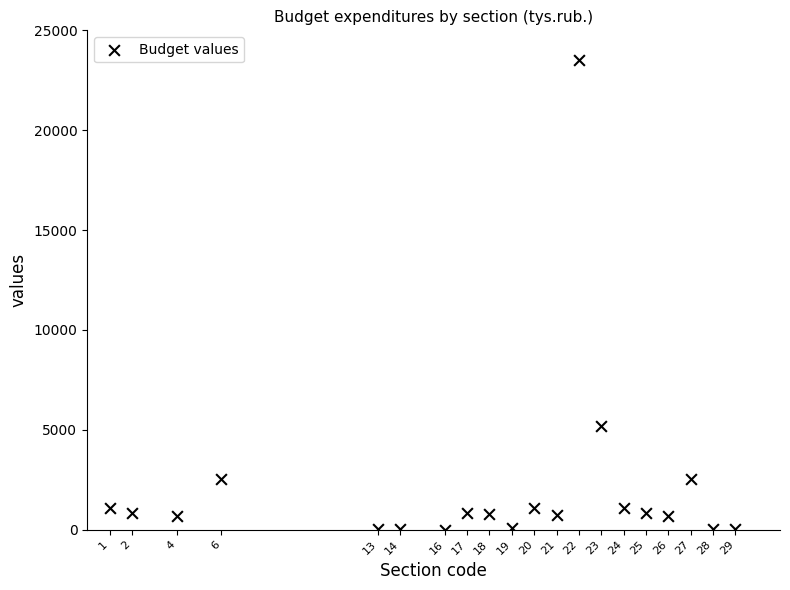

What is the range of Y values (max minus min)?

23523.0